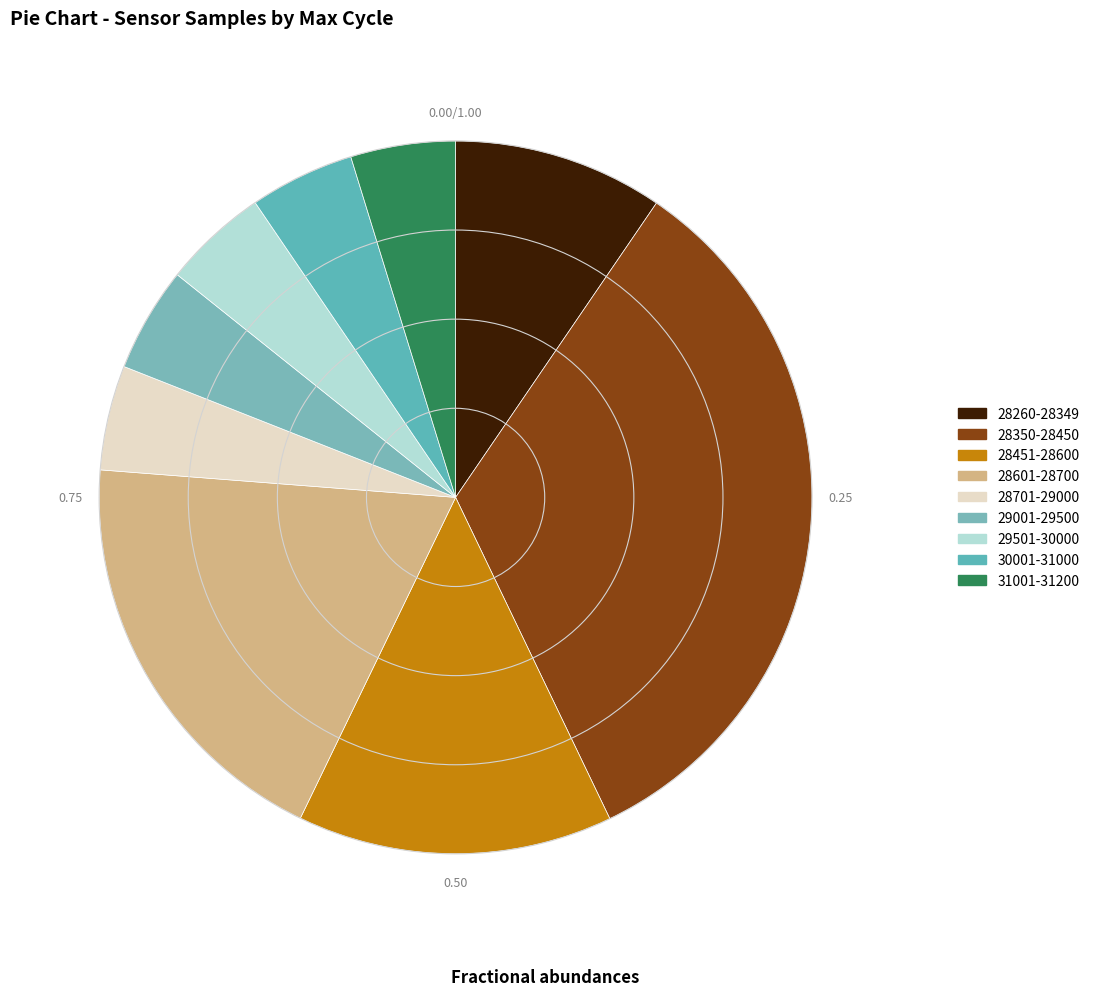

How many segments does this pie chart have?

9